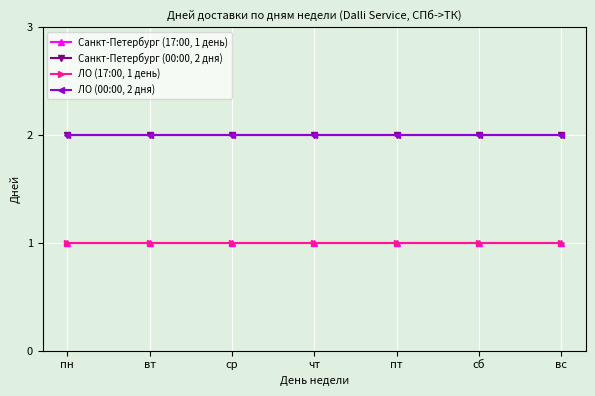

What is the label of the 5th point from the left?

пт